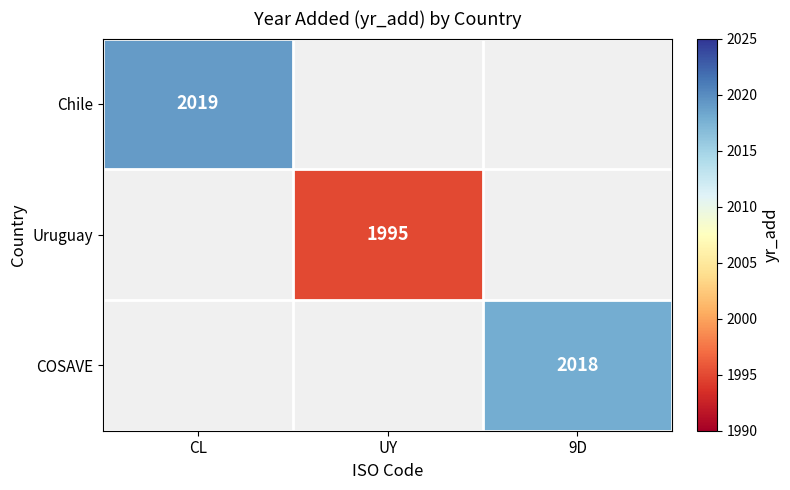

True or false: Uruguay has a value of 3501 at UY.

False